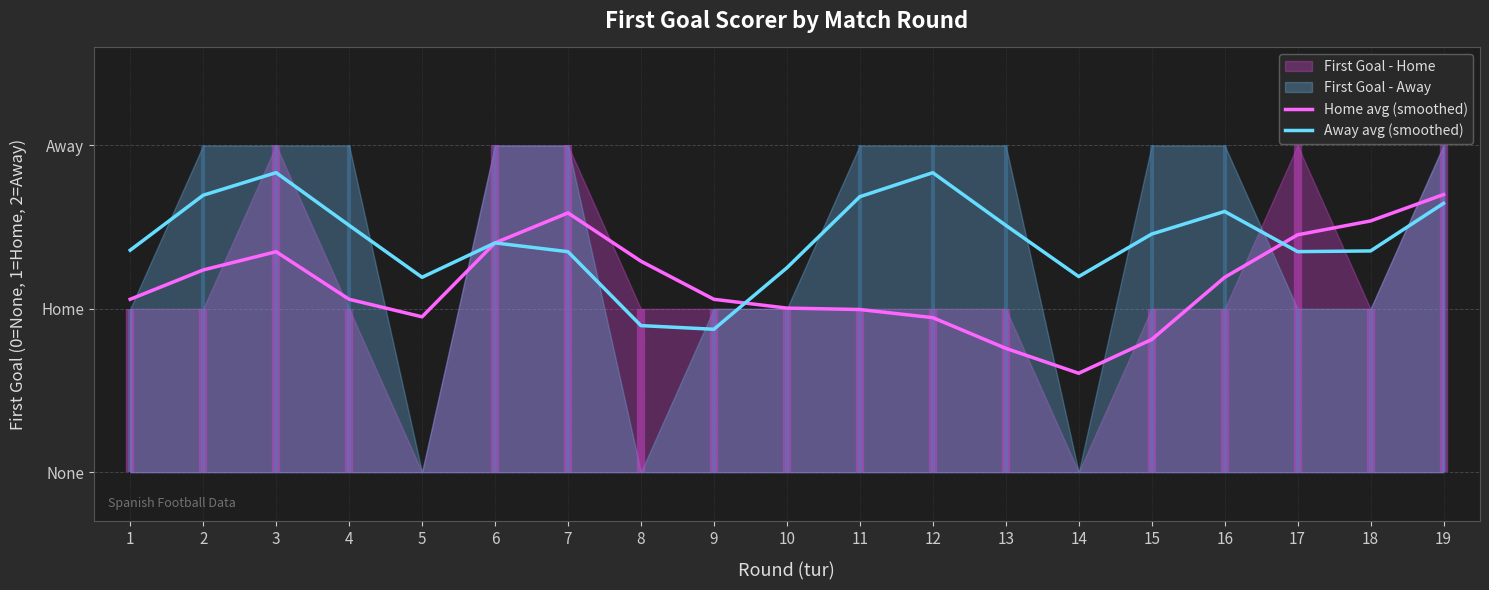

What is the lowest value of the Away avg (smoothed) series?

0.9